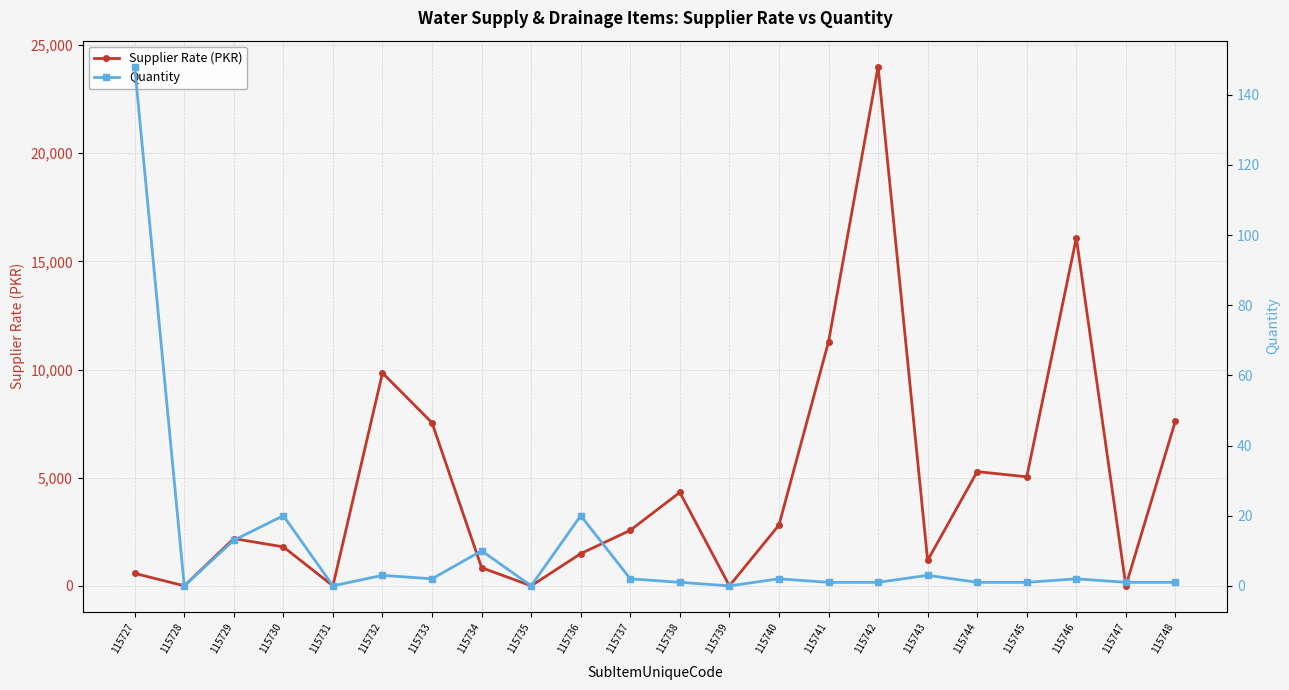

Which label corresponds to the smallest value in the chart?

115728